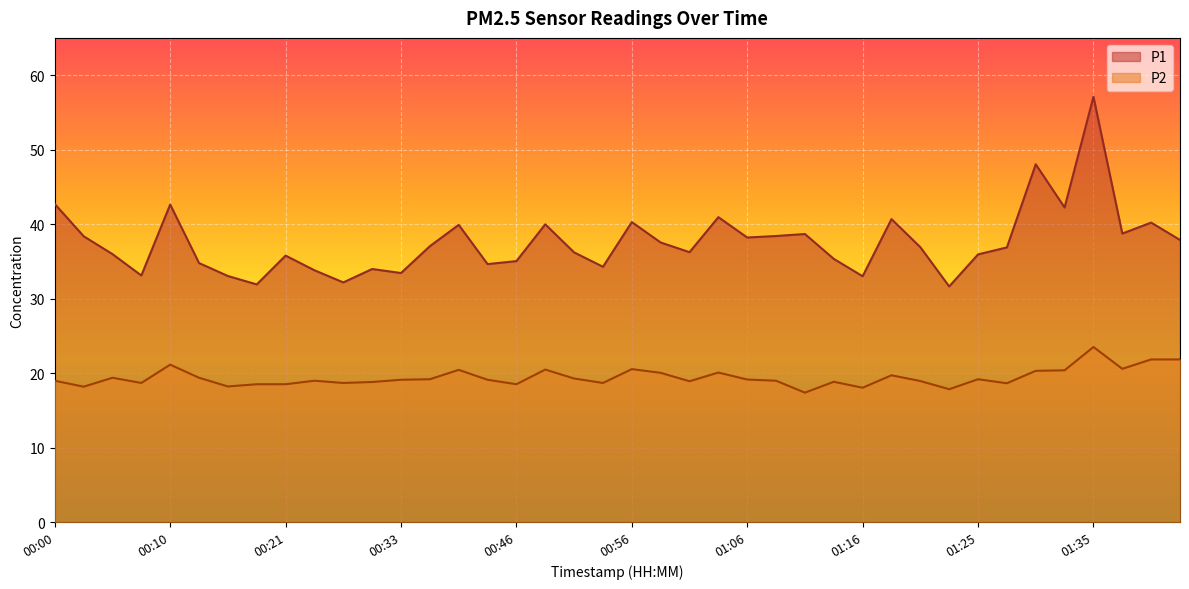

What value does the P1 series have at 01:08?

38.4